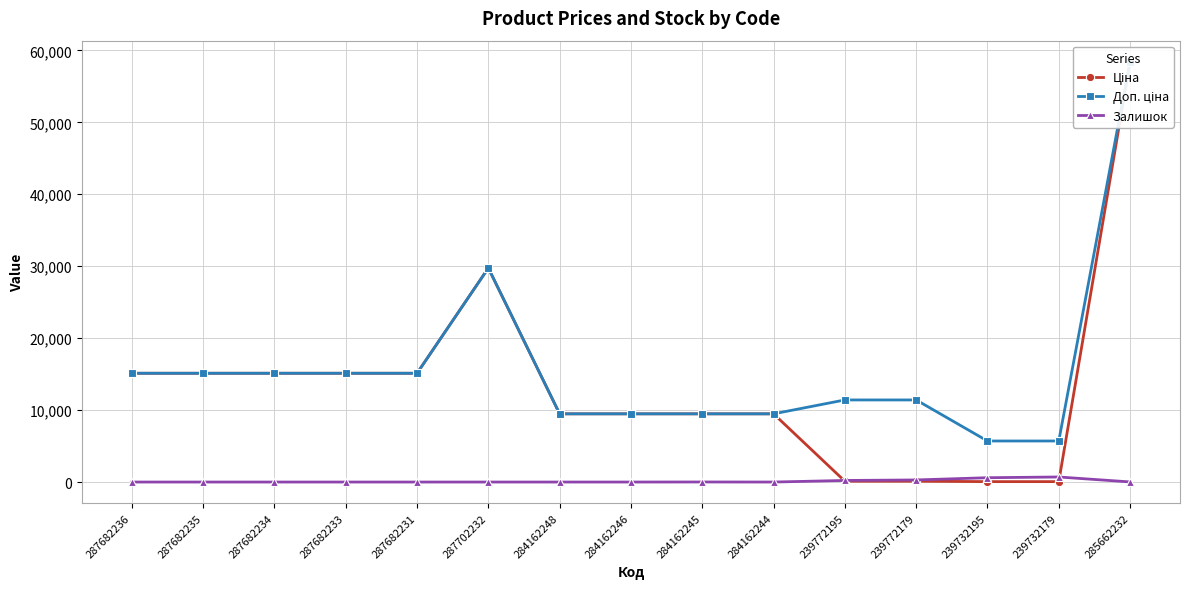

What is the label of the 10th point from the left?

284162244